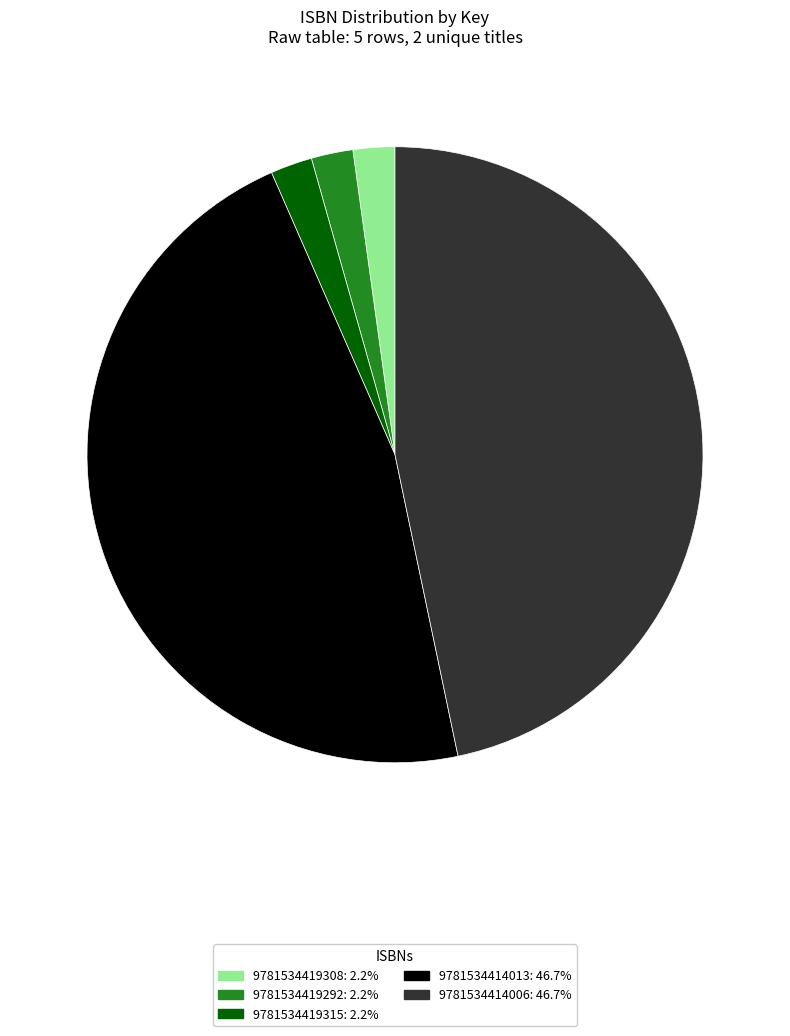

Is it true that 9781534419292 is 2% of the pie?

True